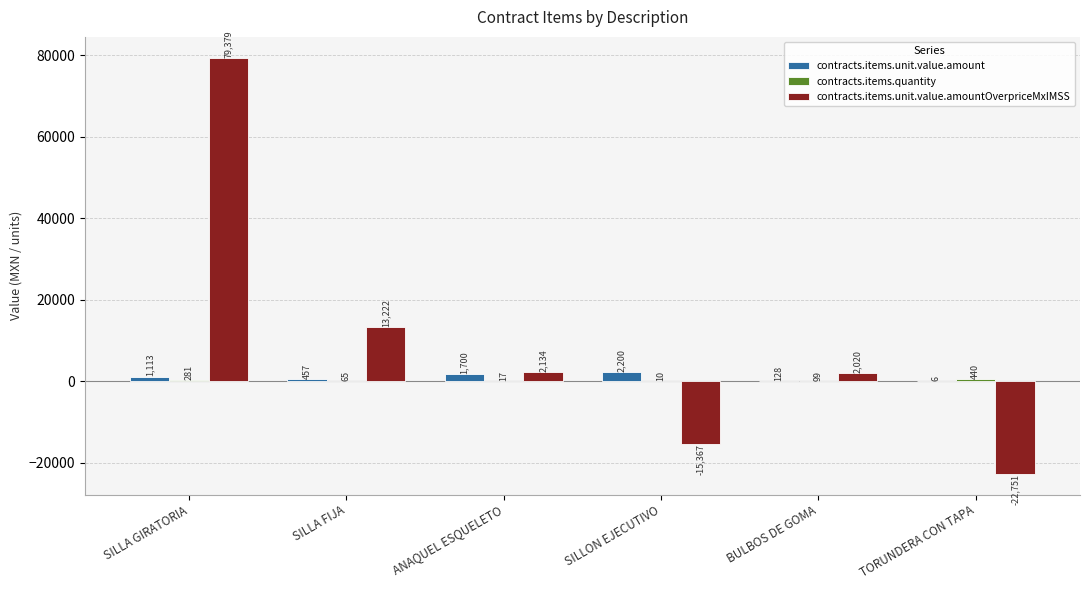

How many values in the contracts.items.unit.value.amount series exceed 1112?

3